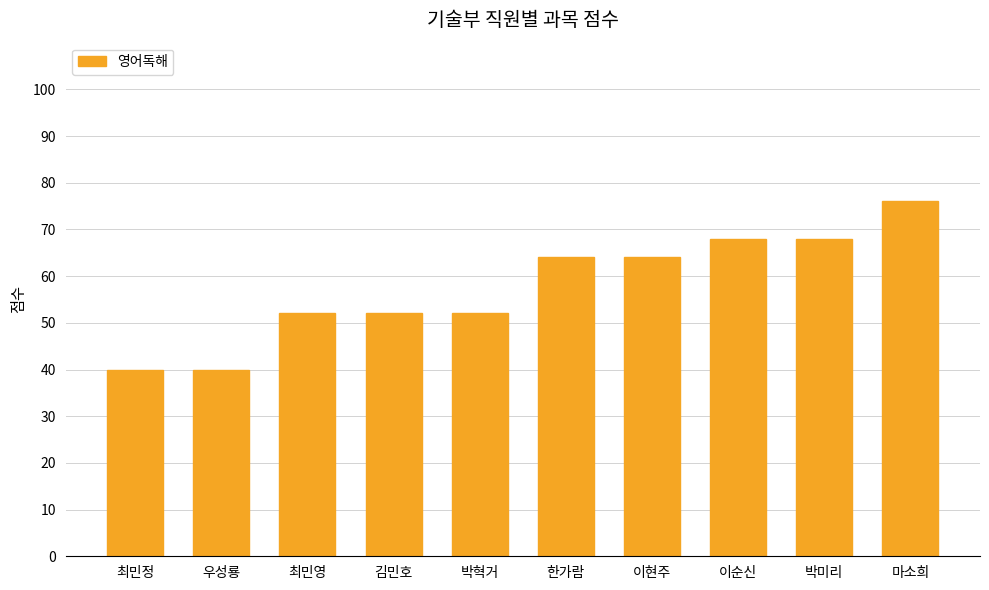

What value does the data have at 우성룡?

40